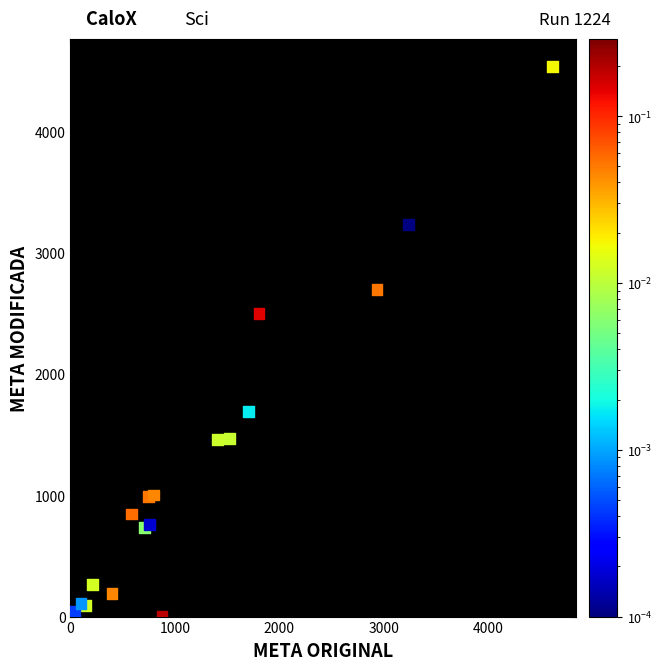

What Y value in the scatter plot is closest to 2267?

2500.0